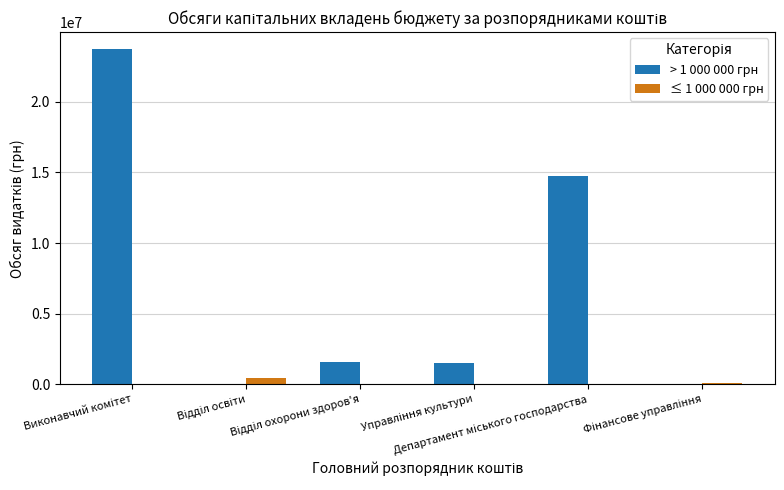

Which series has the largest range (max minus min)?

> 1 000 000 грн